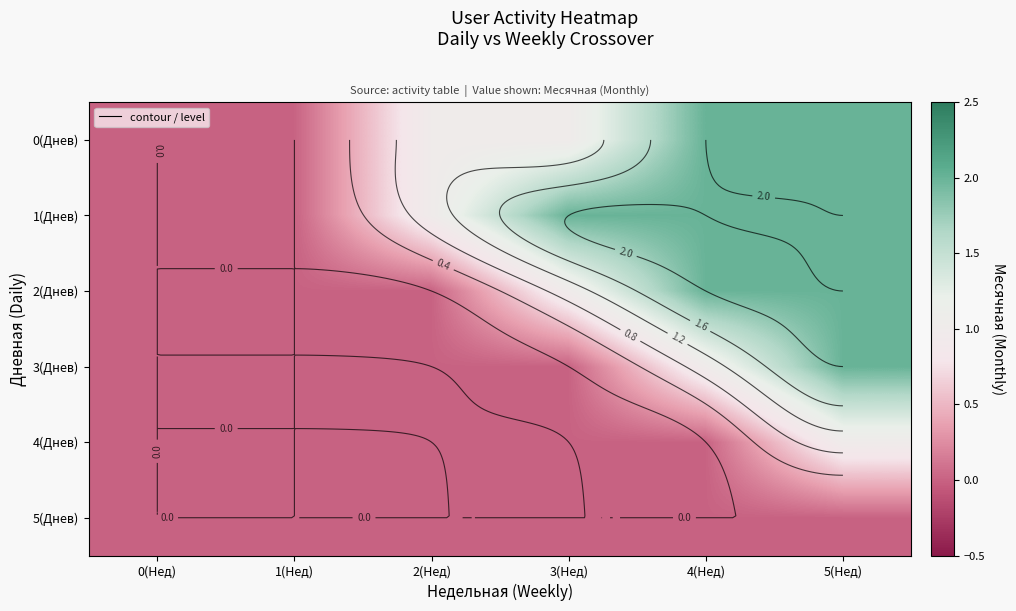

Read the 1(Днев) value at 5(Нед).

2